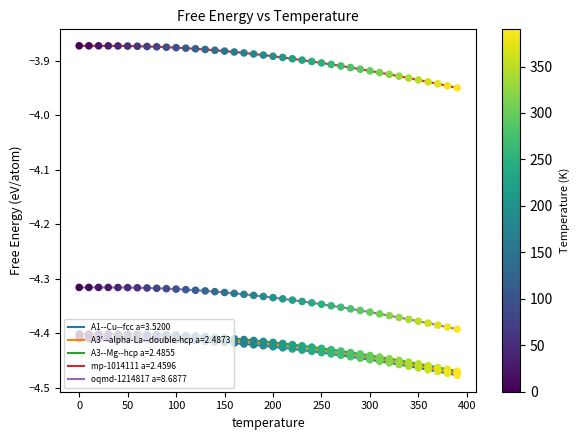

Which series has the largest total across all categories?

mp-1014111 a=2.4596